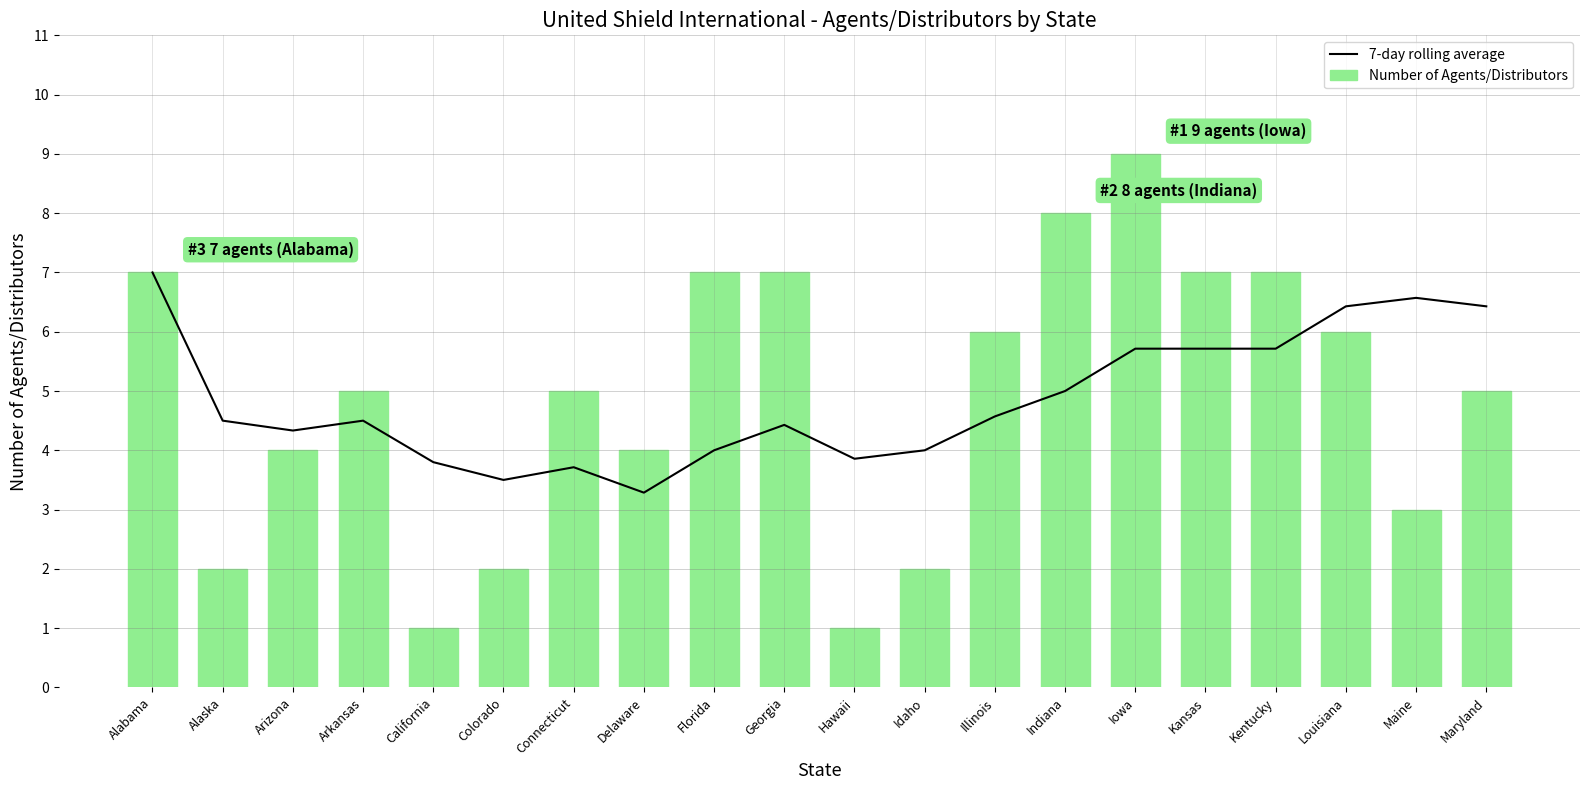

The 7-day rolling average series shows 1.9 at California. True or false?

False